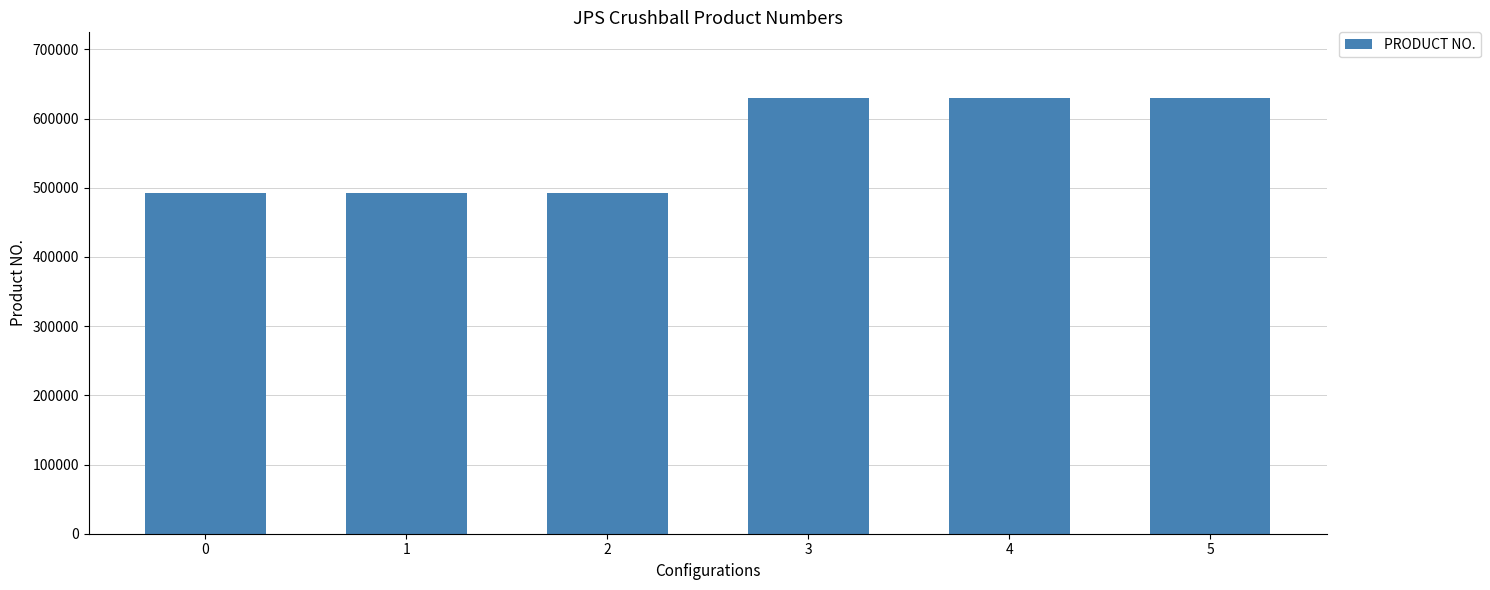

Count the number of categories in the chart.

6